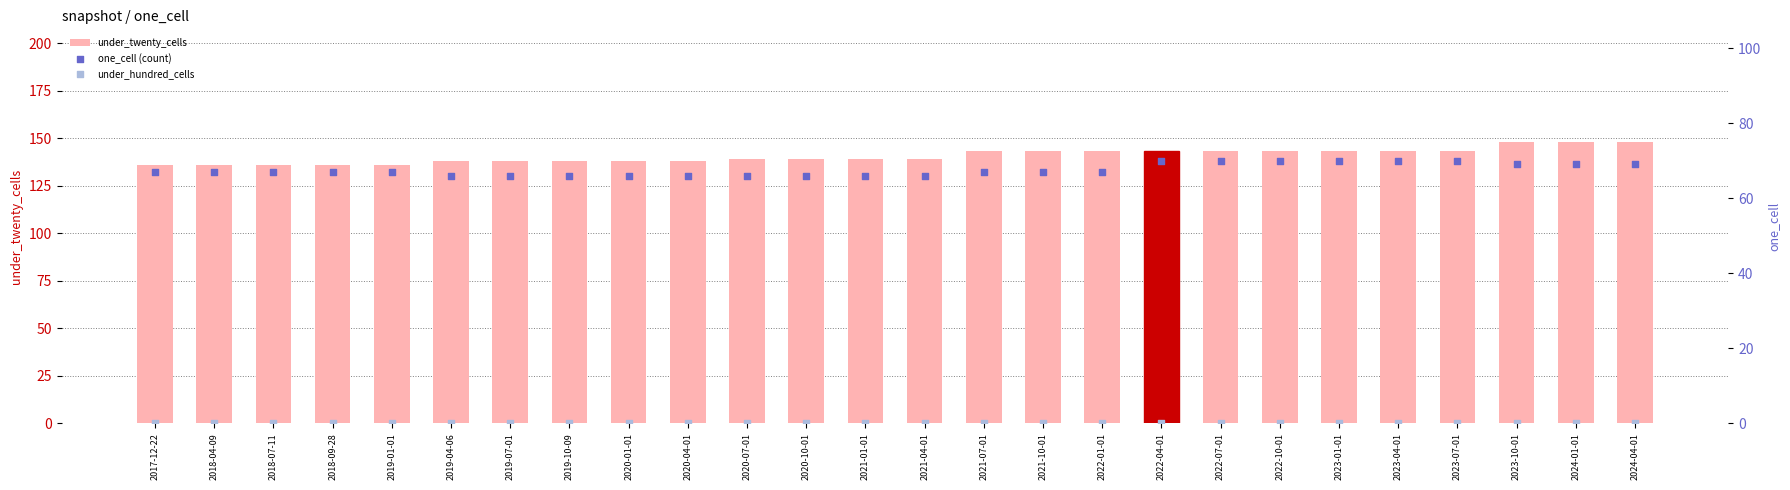

What are all the series names shown in the legend?

under_twenty_cells, one_cell (count), under_hundred_cells